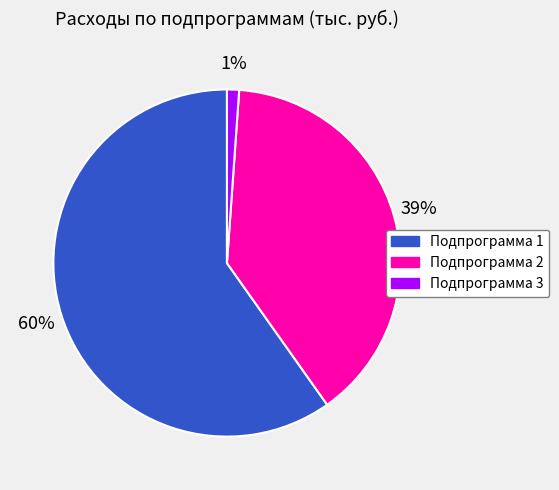

Is it true that Подпрограмма 2 is 39% of the pie?

True